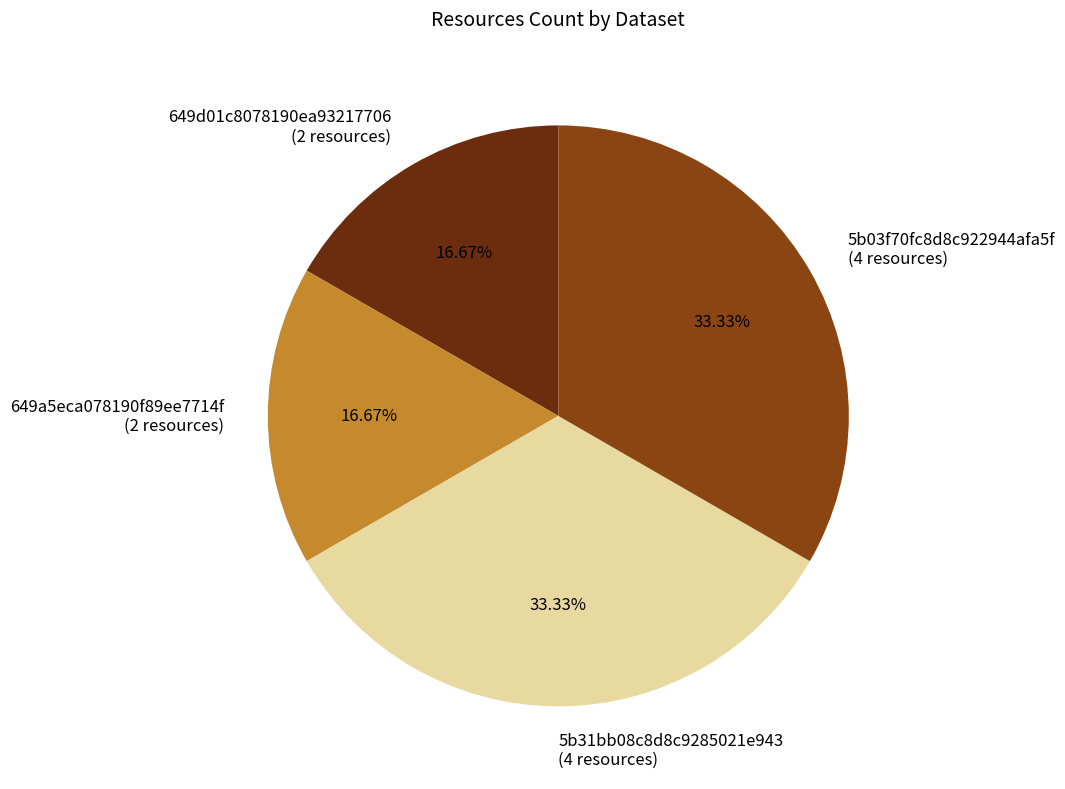

How many slices are in this pie chart?

4